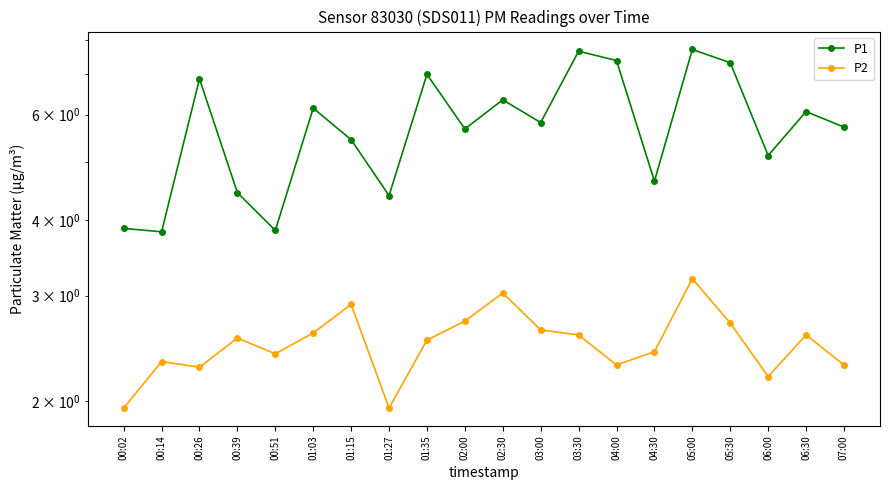

At which label does P2 first exceed 2?

00:14